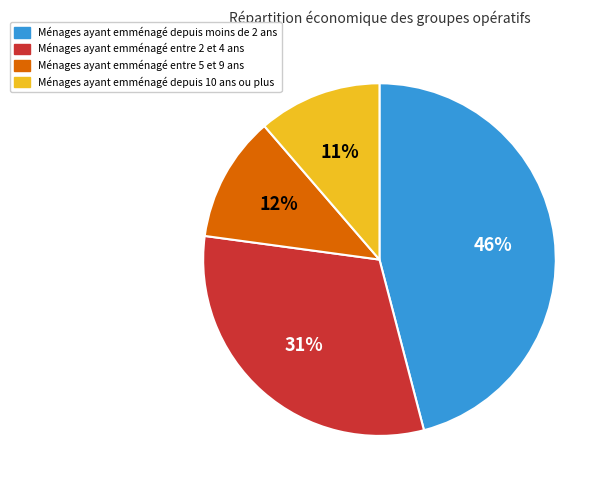

To the nearest percent, what is the average slice percentage?

25%